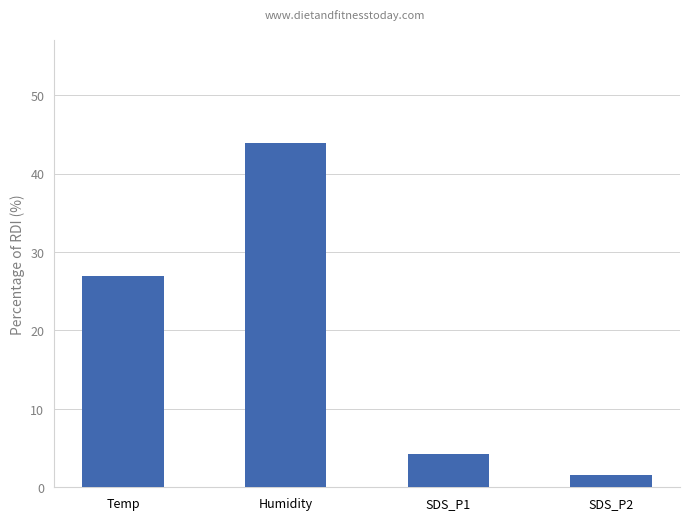

Does the chart contain stacked bars?

No